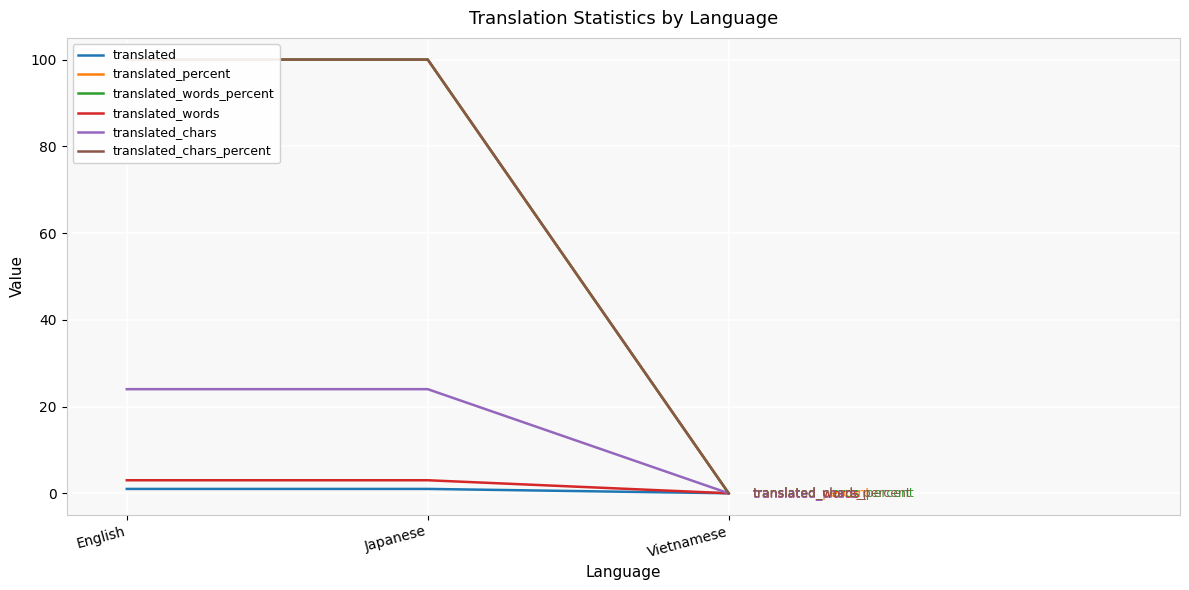

The translated_chars series shows 24 at English. True or false?

True